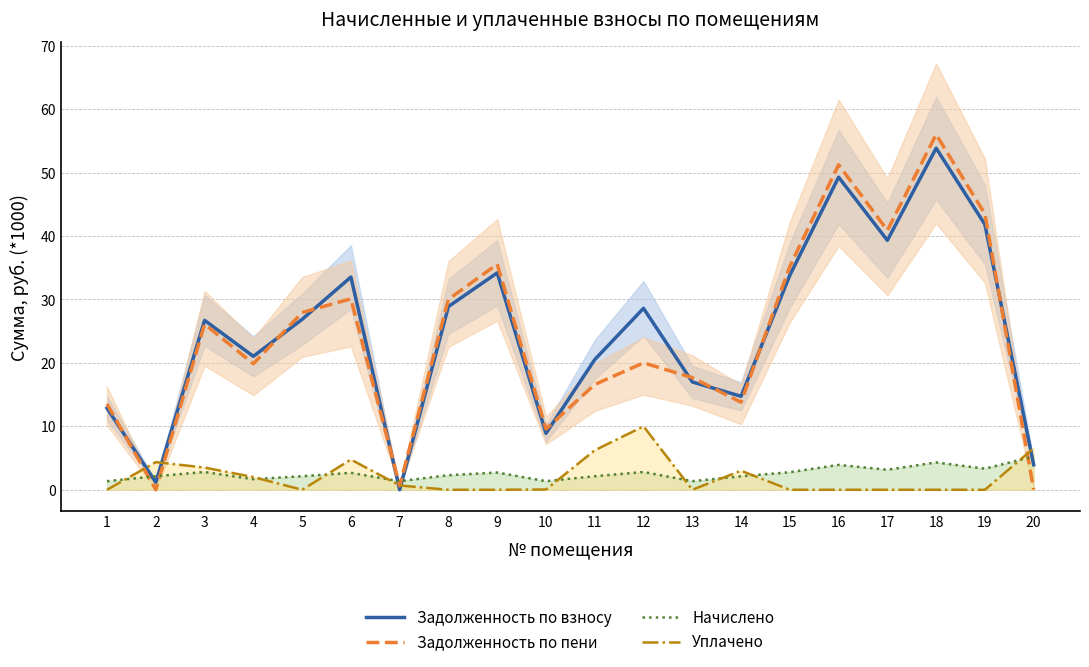

How many series are shown in this chart?

4